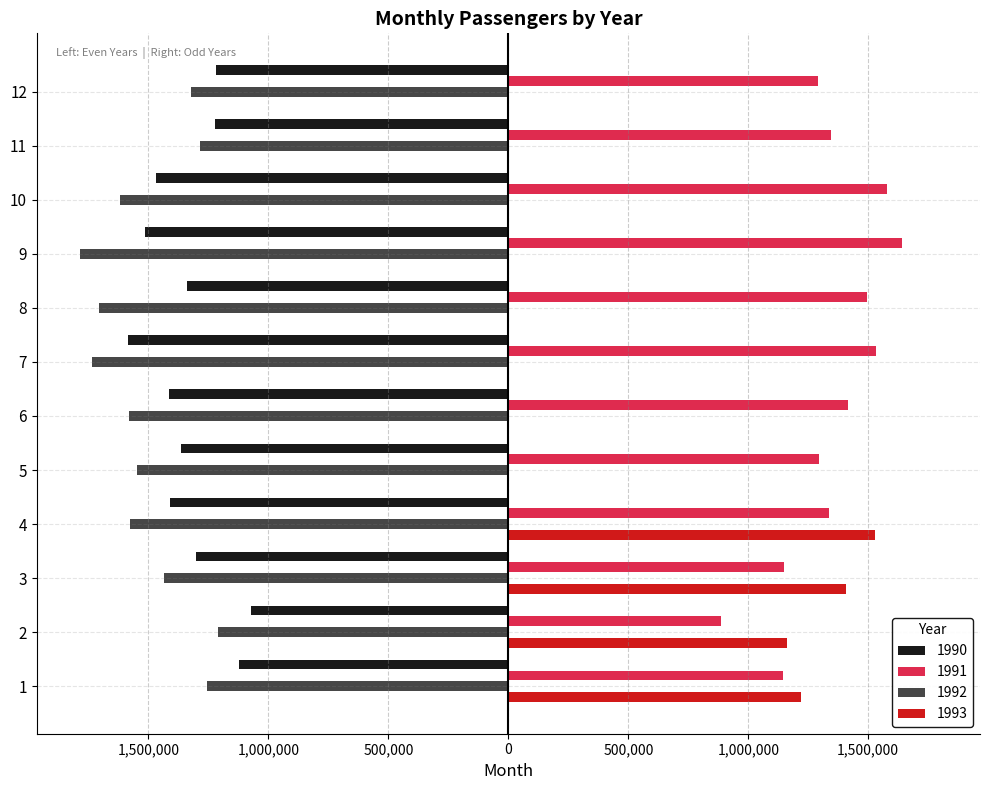

What is the lowest value of the 1990 series?

-1584431